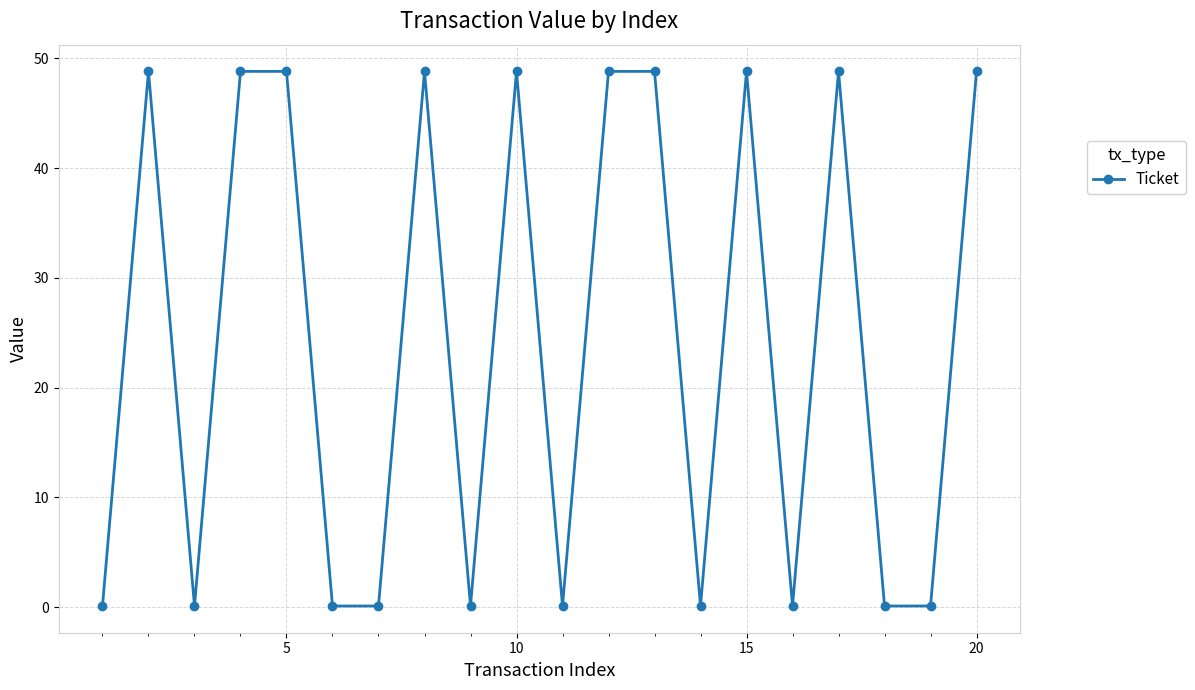

How many data points are less than 48?

10